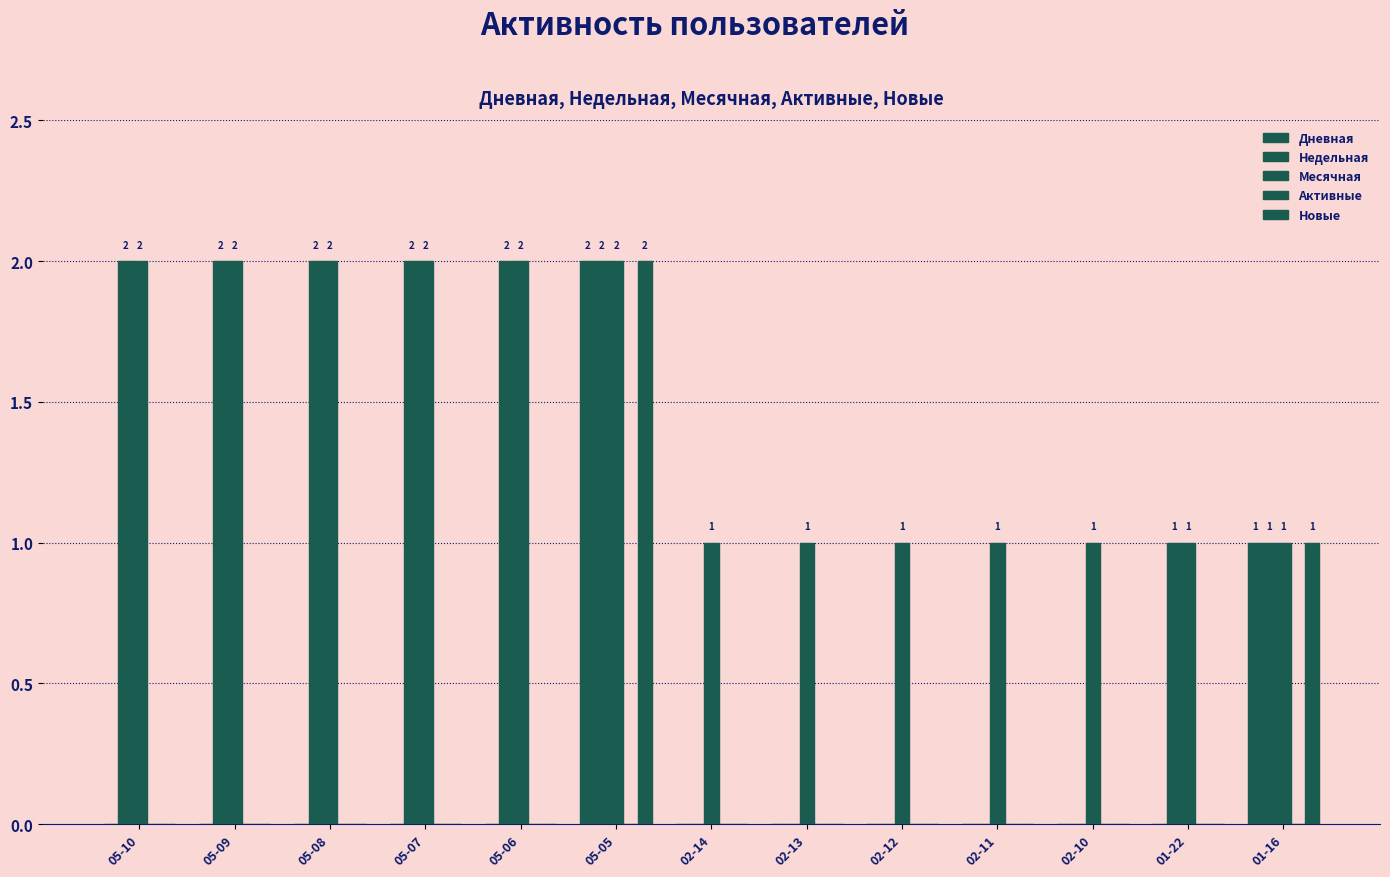

Count the number of data series in this chart.

4